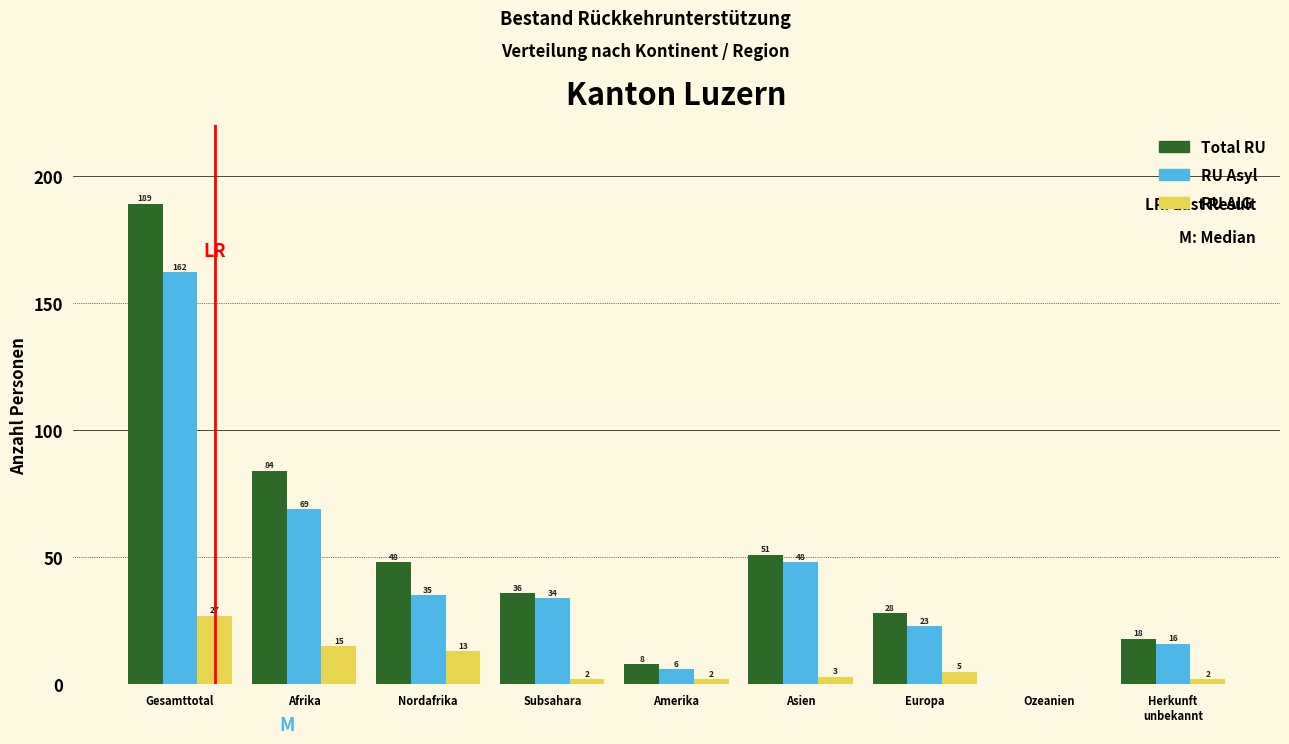

Which label corresponds to the largest value in the chart?

Gesamttotal